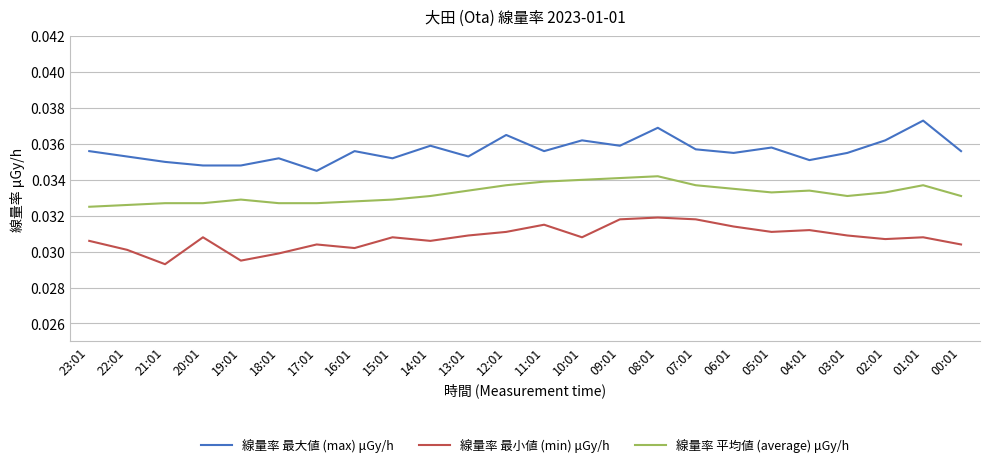

True or false: 線量率 平均値 (average) μGy/h and 線量率 最大値 (max) μGy/h cross at least once.

False